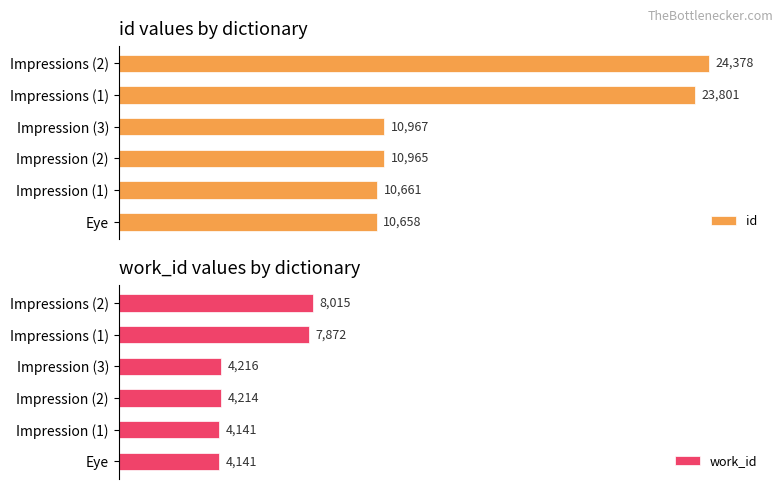

Which series has the largest total across all categories?

id